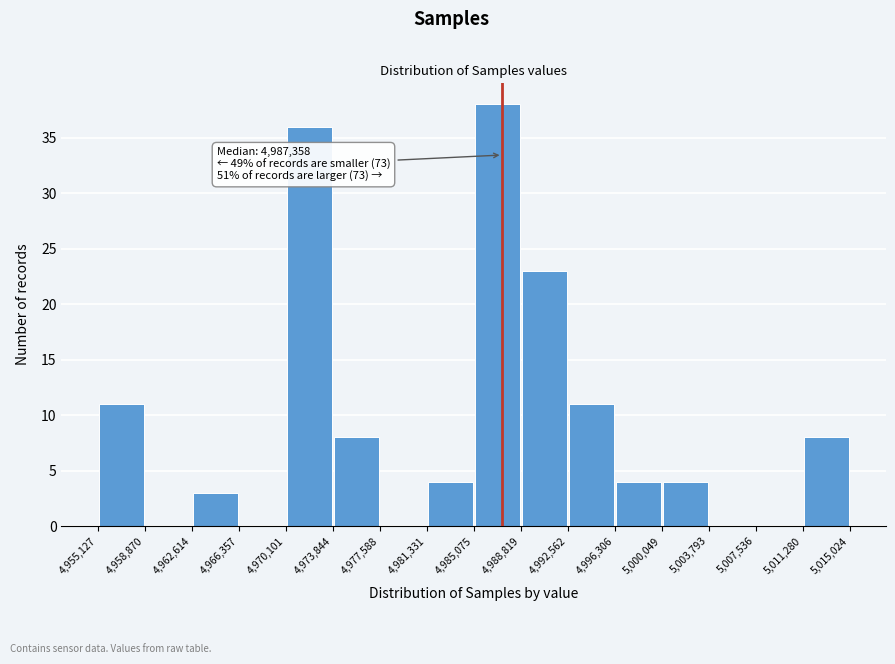

Which range on the x-axis has the tallest bar?

4,985,075 to 4,988,819